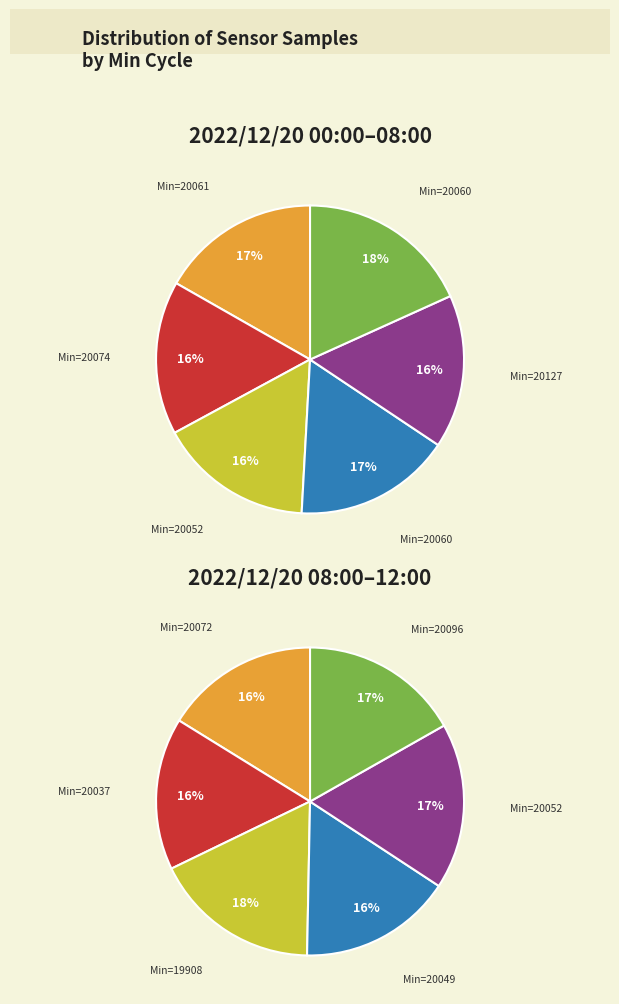

Rank the categories by value from lowest to highest.

20037, 20049, 20072, 20127, 20074, 20052, 20060, 20096, 20061, 20052, 19908, 20060